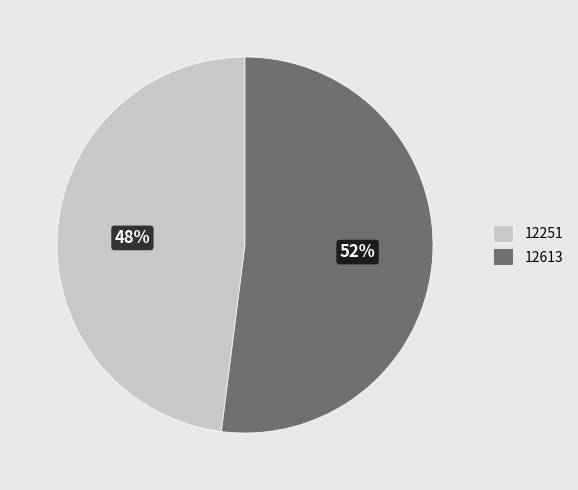

Is it true that 12613 is 65% of the pie?

False